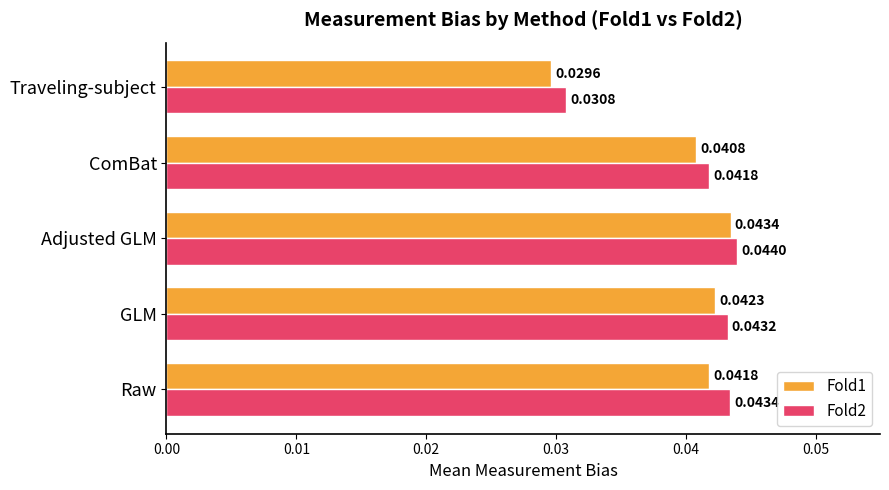

List the labels in order of Fold1 value, smallest first.

Traveling-subject, ComBat, Raw, GLM, Adjusted GLM